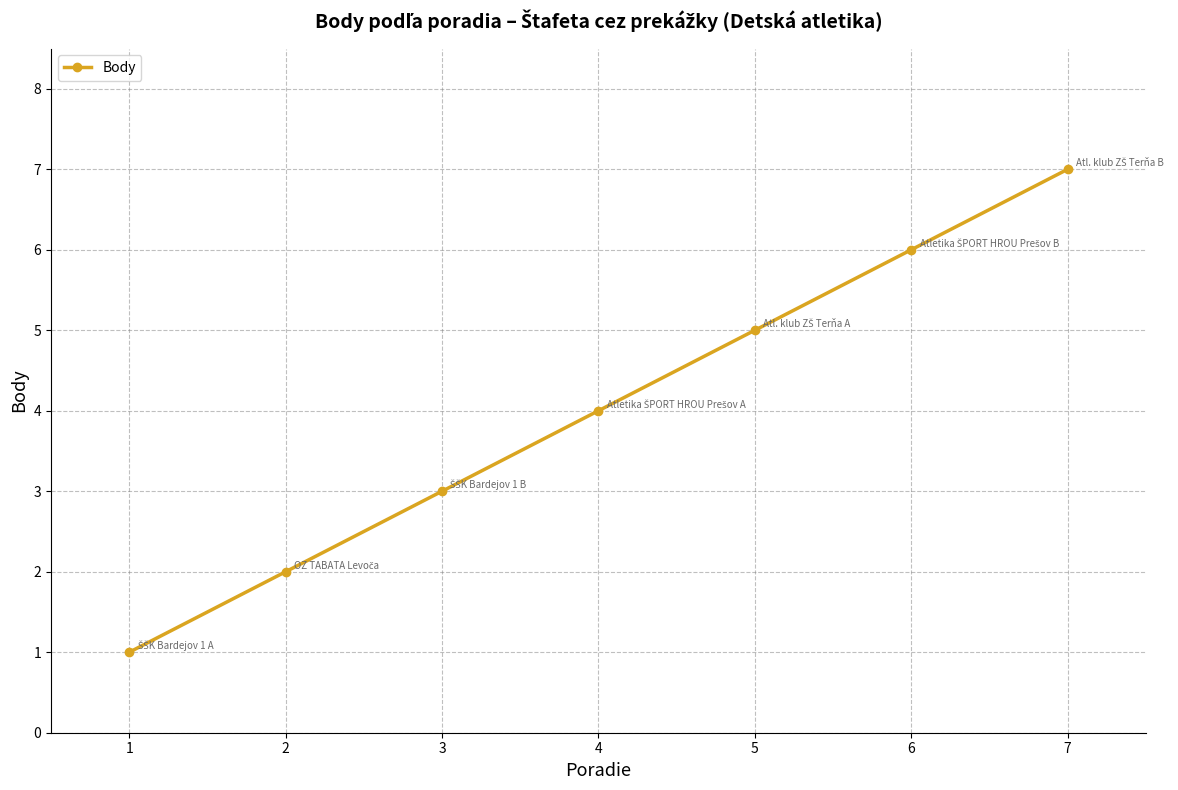

What value does the data have at 6?

6